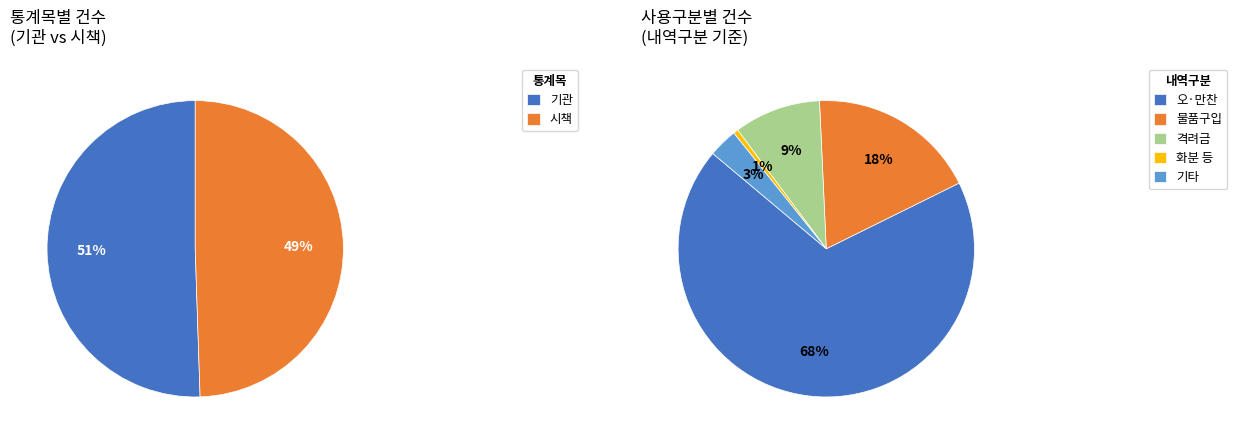

Rank the categories by value from highest to lowest.

기관, 시책